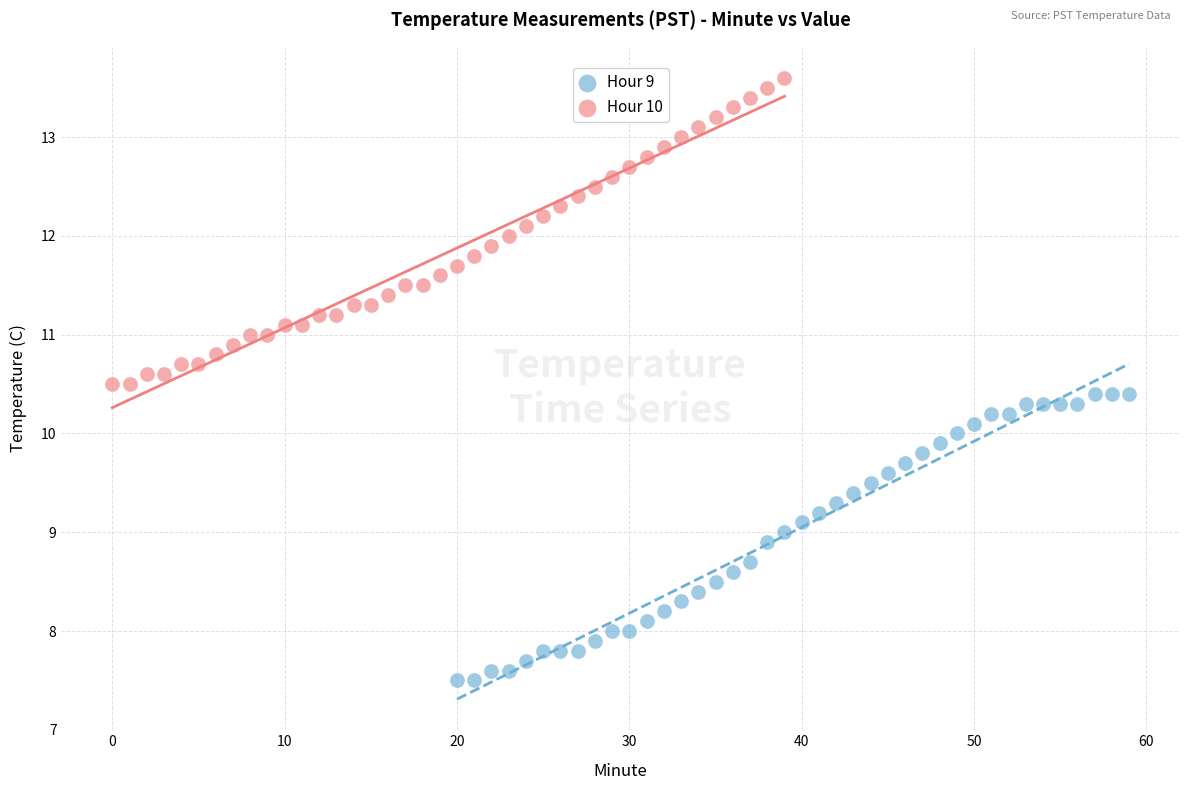

Which series contains the lowest Y value?

Hour 9